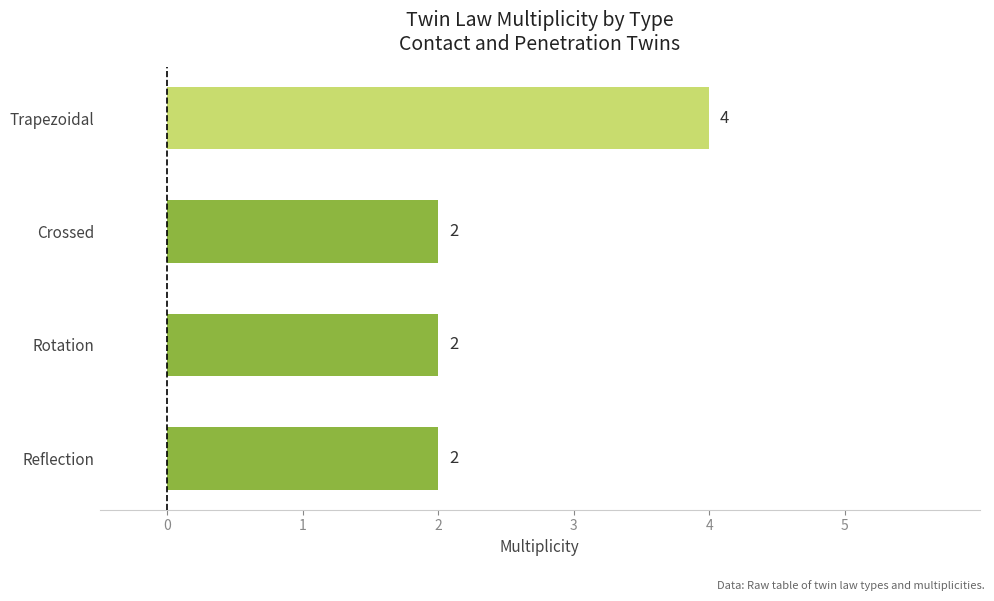

What is the difference between the maximum and second lowest values?

2